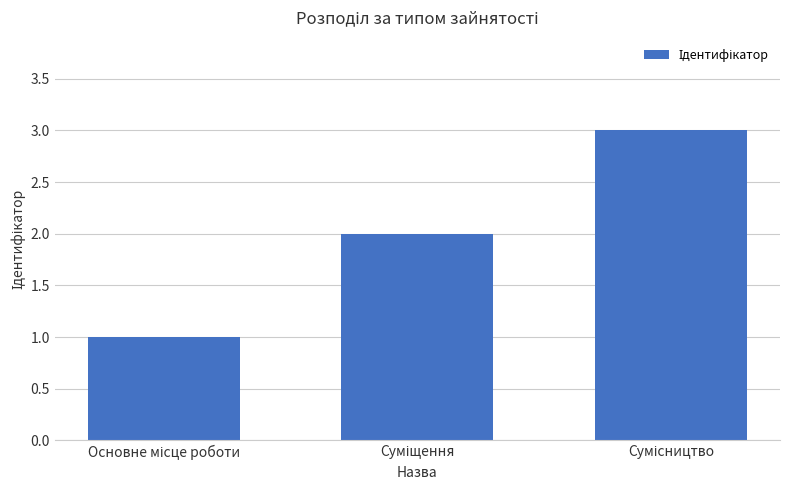

What is the difference between the maximum and second lowest values?

1